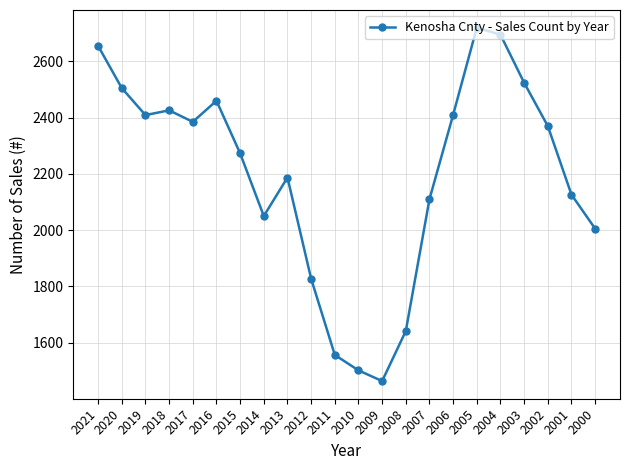

What is the ratio of the value at 2020 to the value at 2001?

1.2